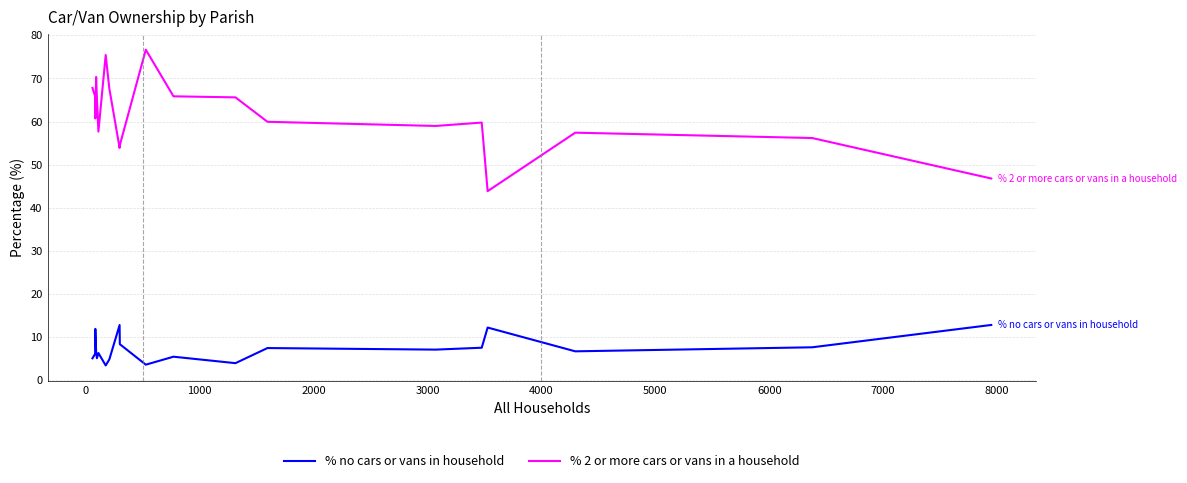

What is the smallest value displayed?

3.4